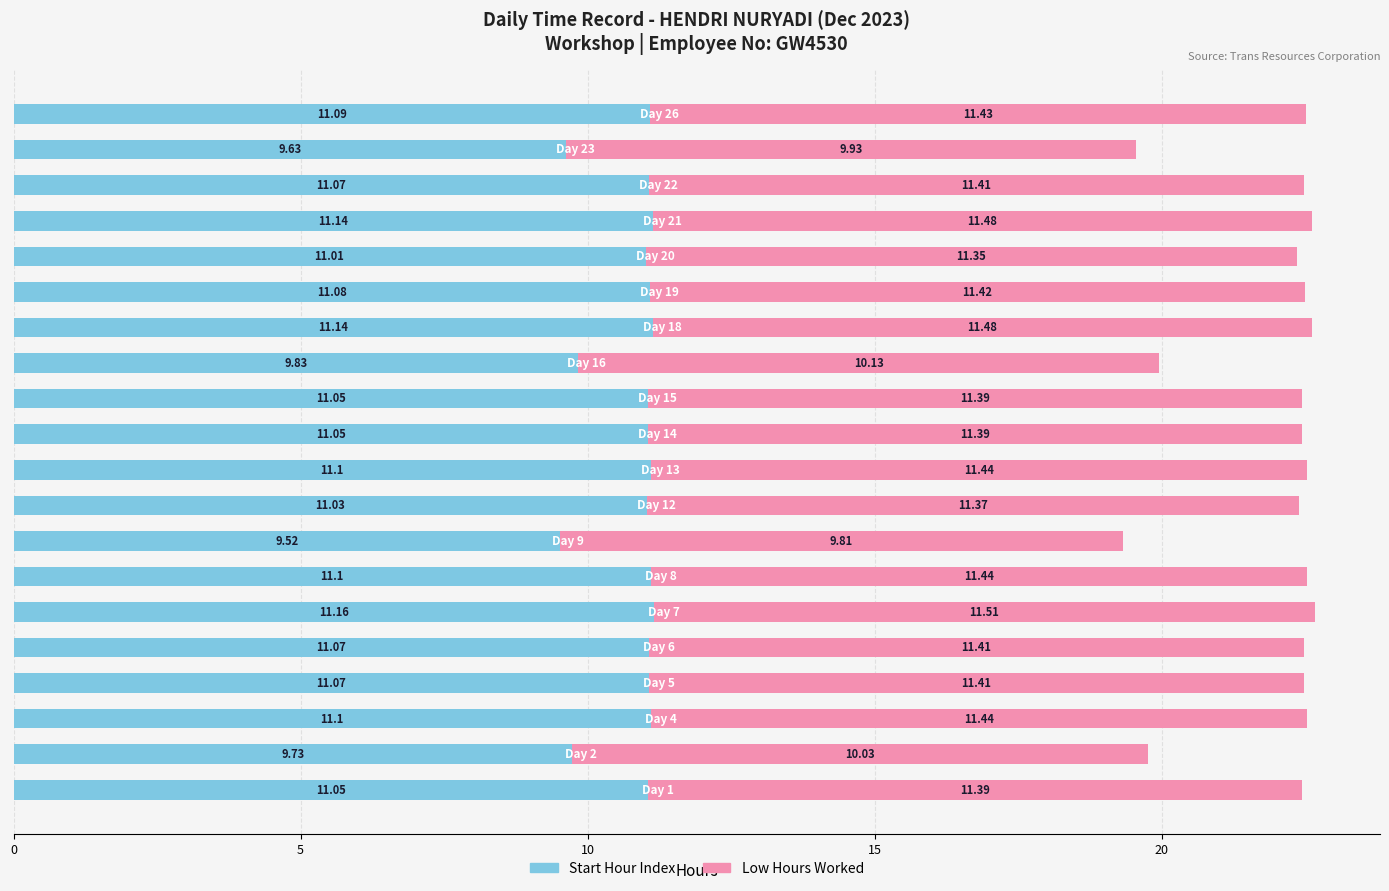

What is the average value of the Start Hour Index series?

10.8